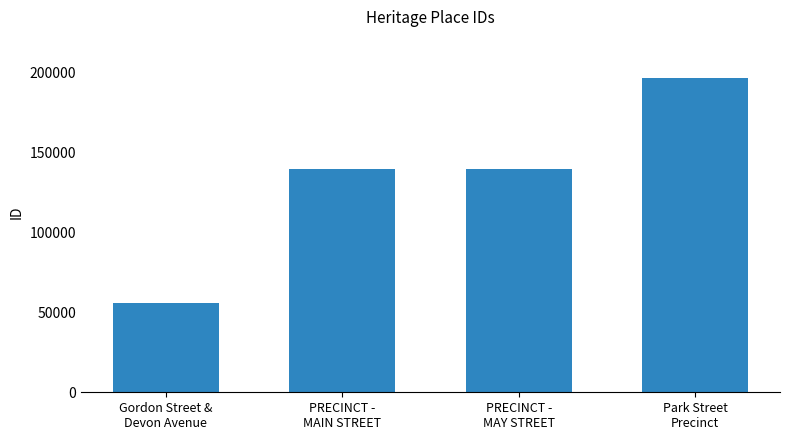

How many series are shown in this chart?

1